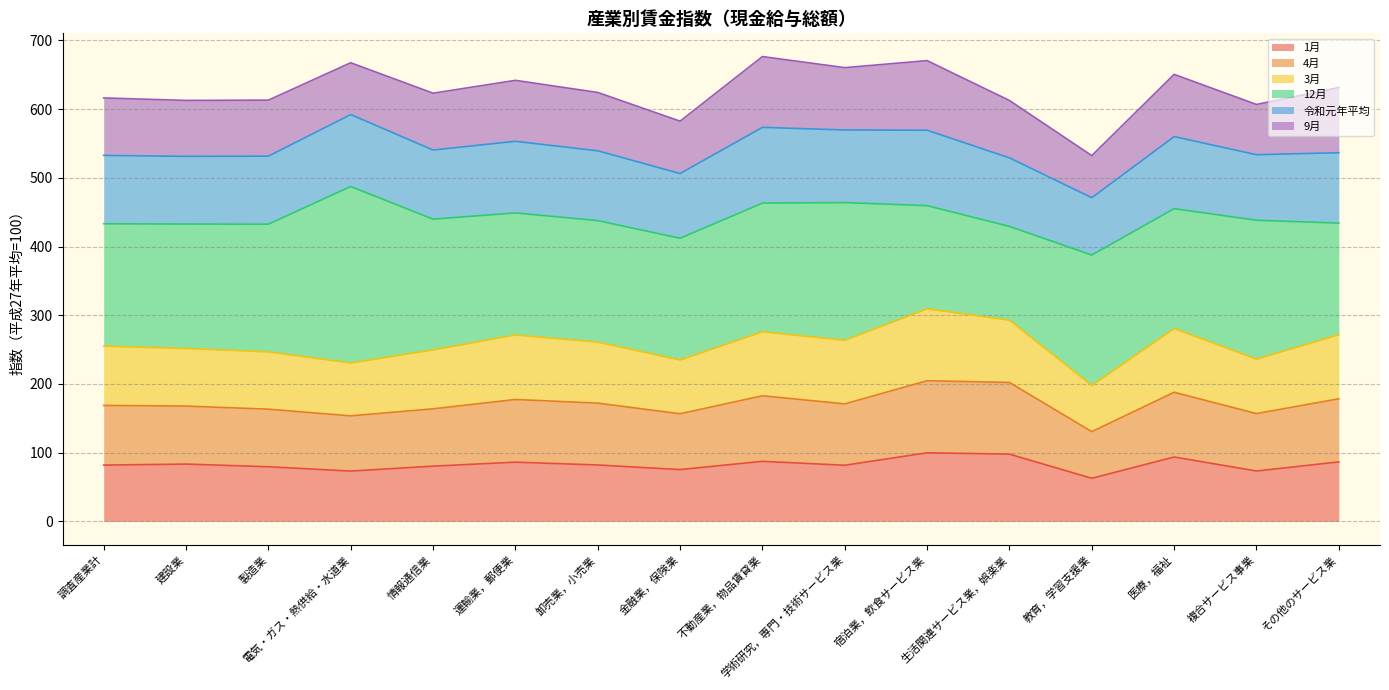

What is the total value across all series at 製造業?

613.0